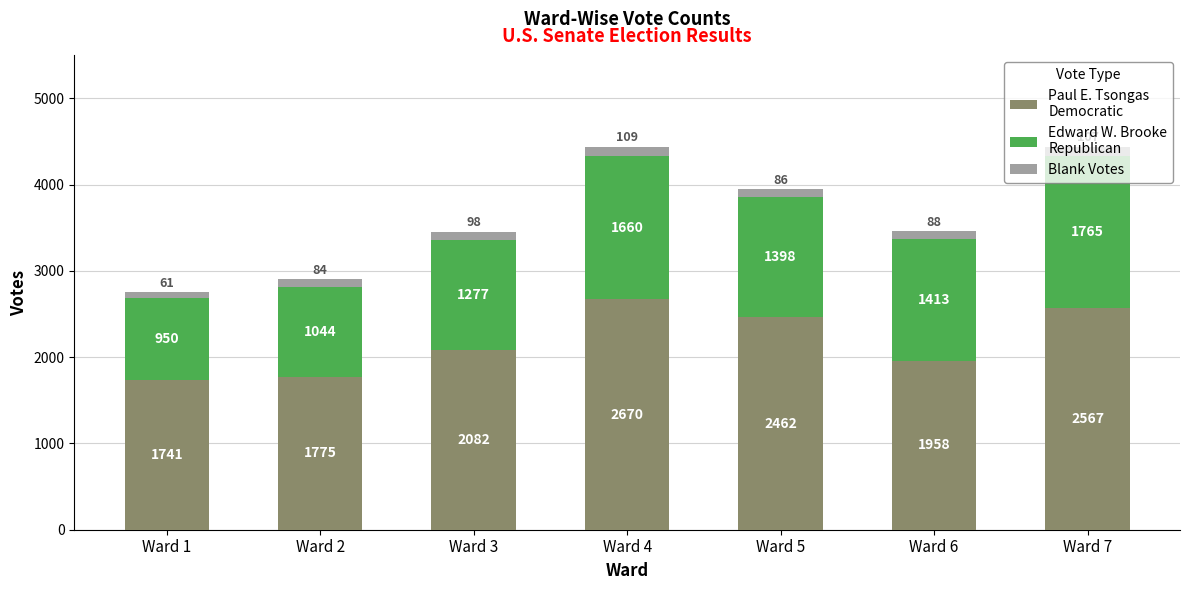

What is the total value across all series at Ward 7?

4439